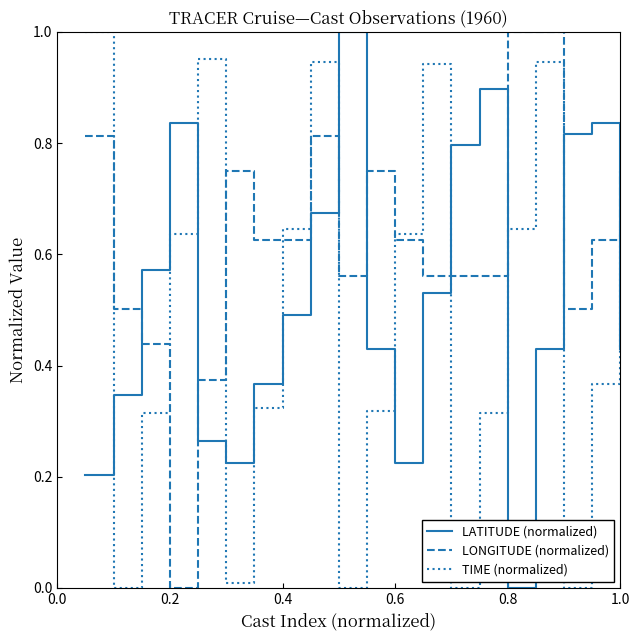

List the series in order of their overall mean, highest first.

LONGITUDE (normalized), LATITUDE (normalized), TIME (normalized)